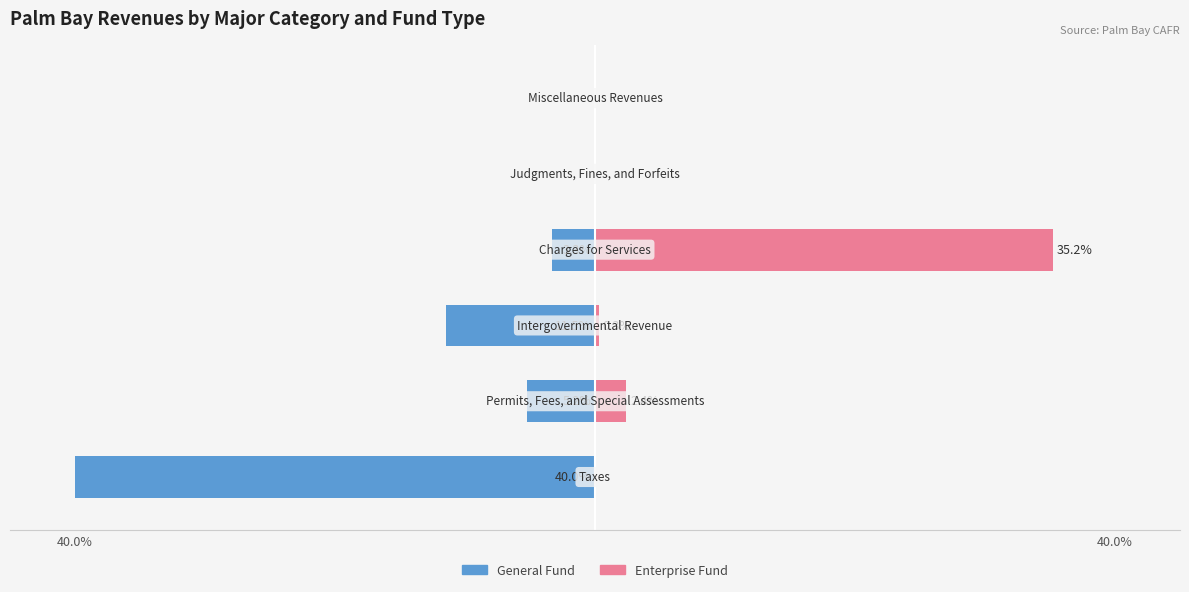

Reading right to left, transcribe all the data shown in this chart.

General: 0.0	0.0	-3.3	-11.5	-5.2	-40.0
Enterprise: 0.0	0.0	35.2	0.3	2.4	0.0